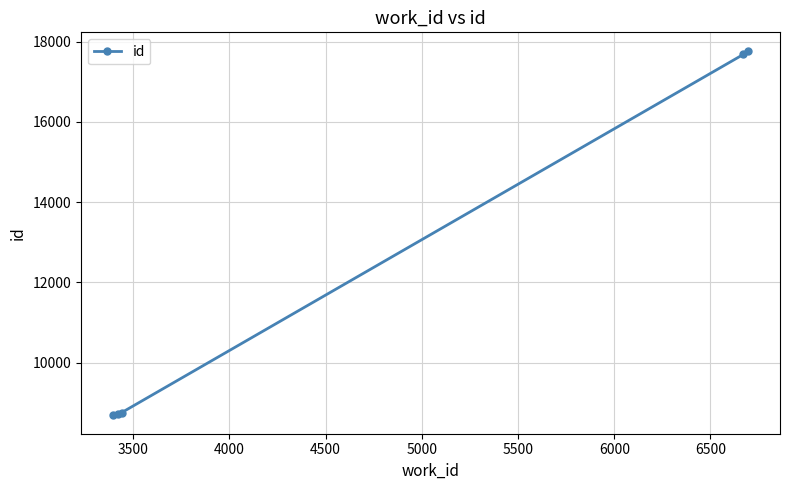

What is the value of the 4th point from the left?

17685